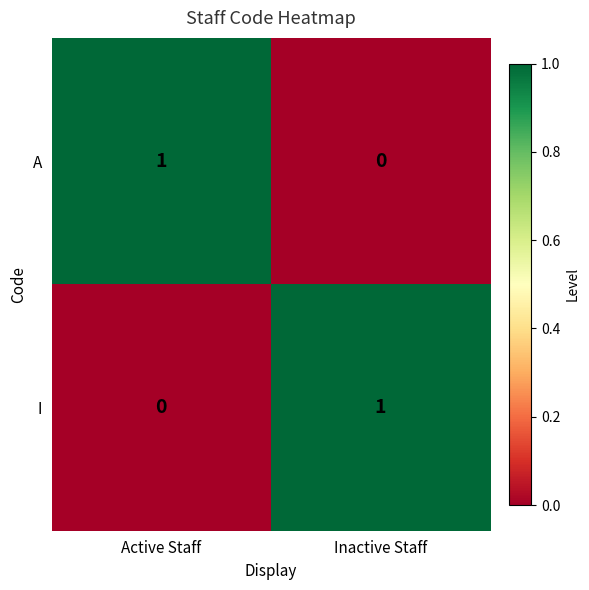

List the labels in order of A value, largest first.

Active Staff, Inactive Staff